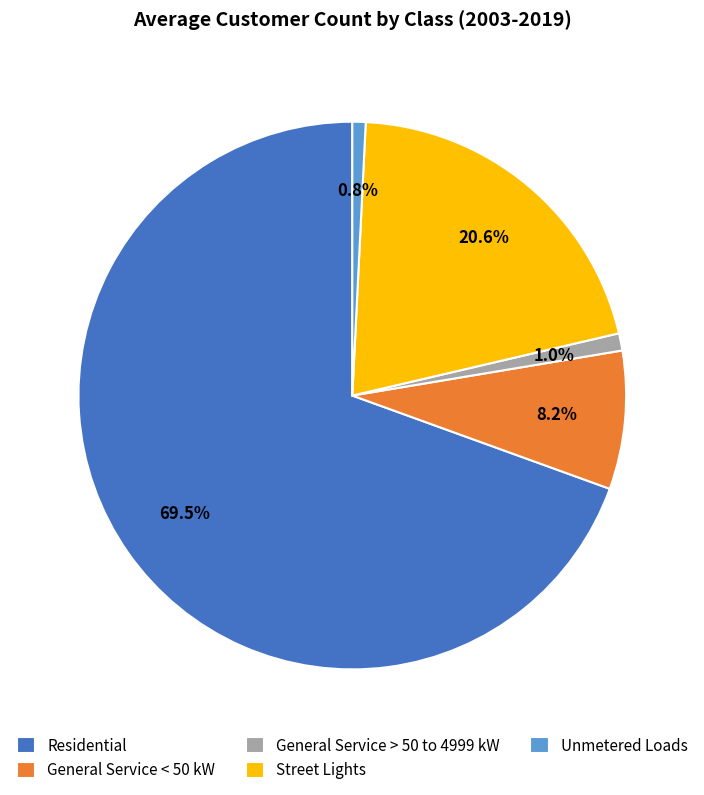

What is the largest slice in the pie chart?

Residential